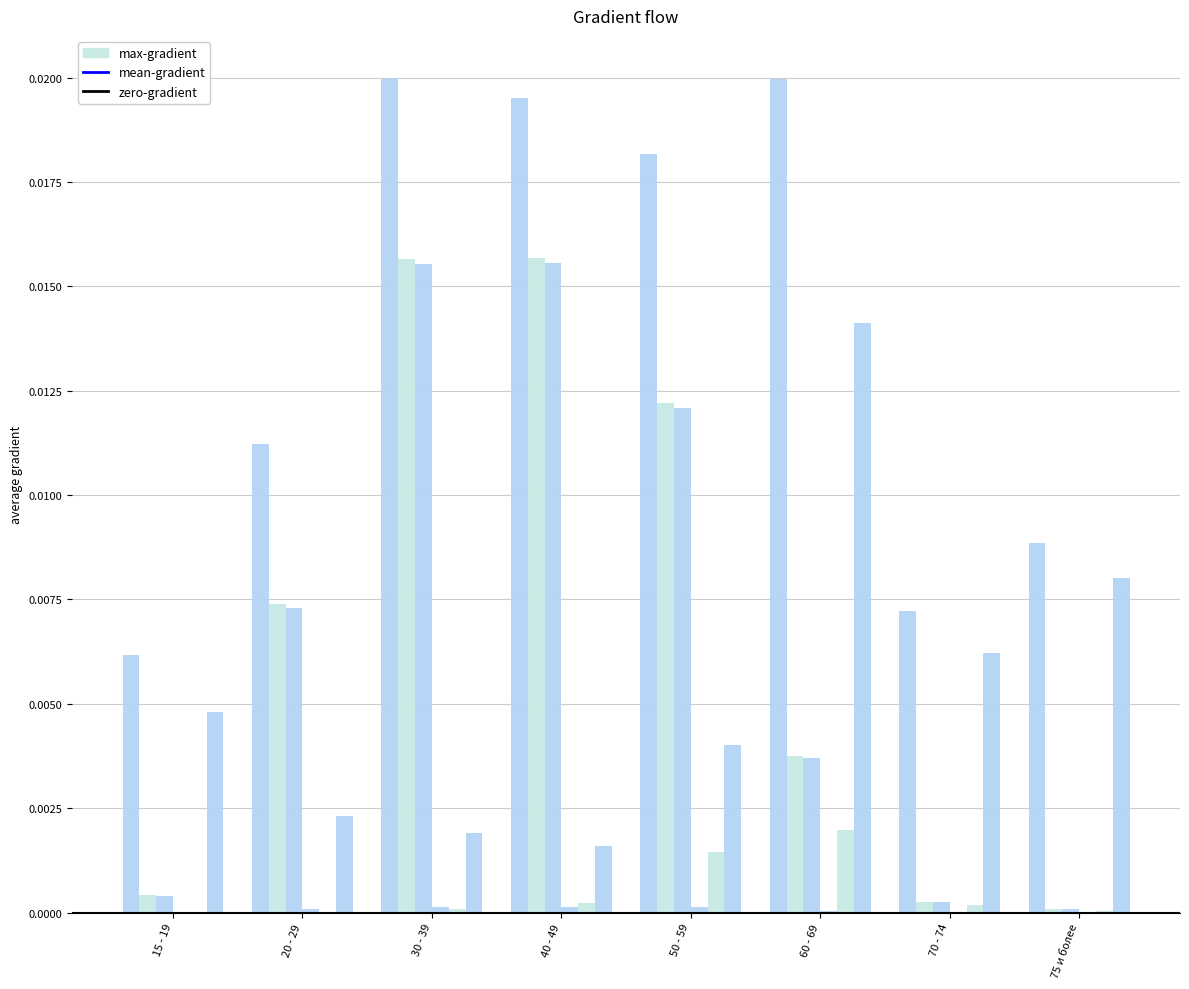

What is the label of the 2nd bar from the left?

20 - 29